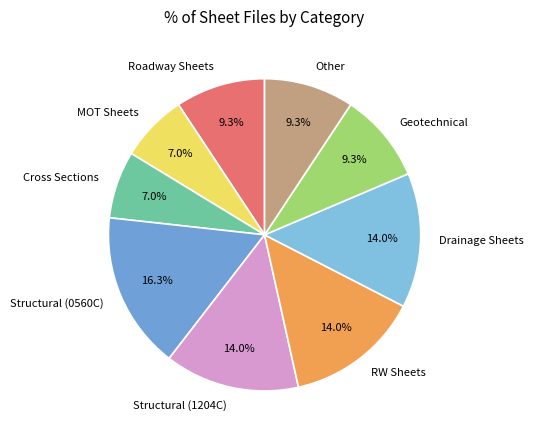

Is there a majority slice in this chart?

No